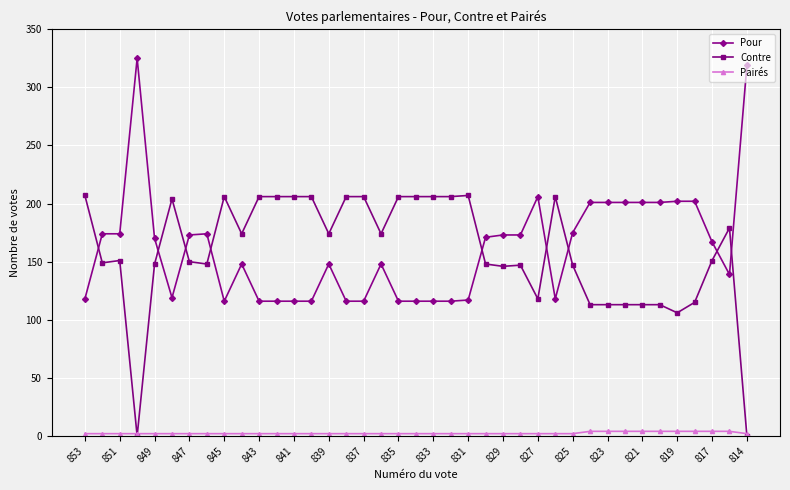

True or false: Pairés and Pour cross at least once.

False